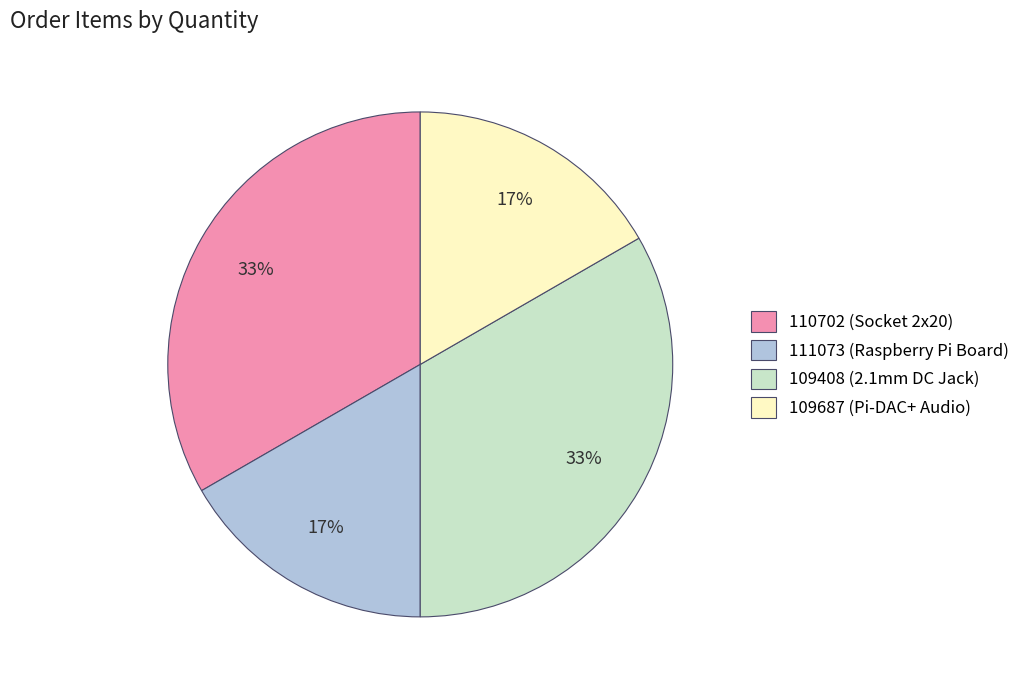

True or false: 110702 (Socket 2x20) accounts for 39% of the total.

False